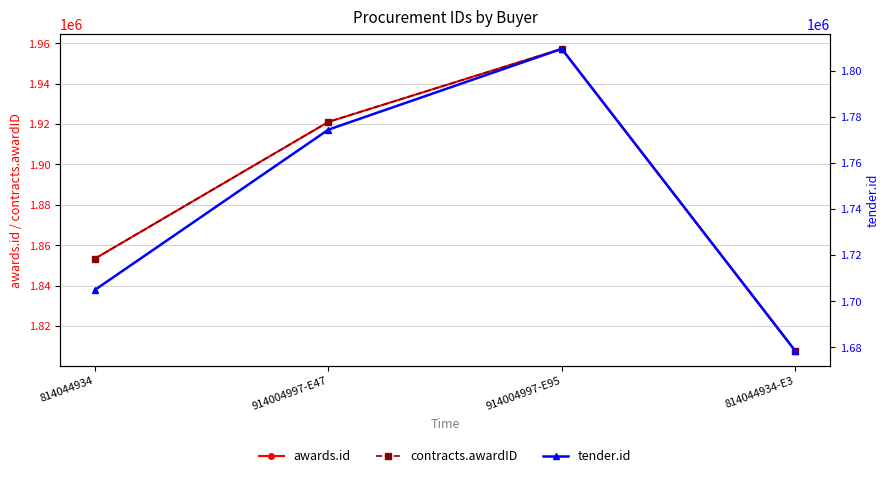

At which category is the sum across all series the highest?

914004997-E95